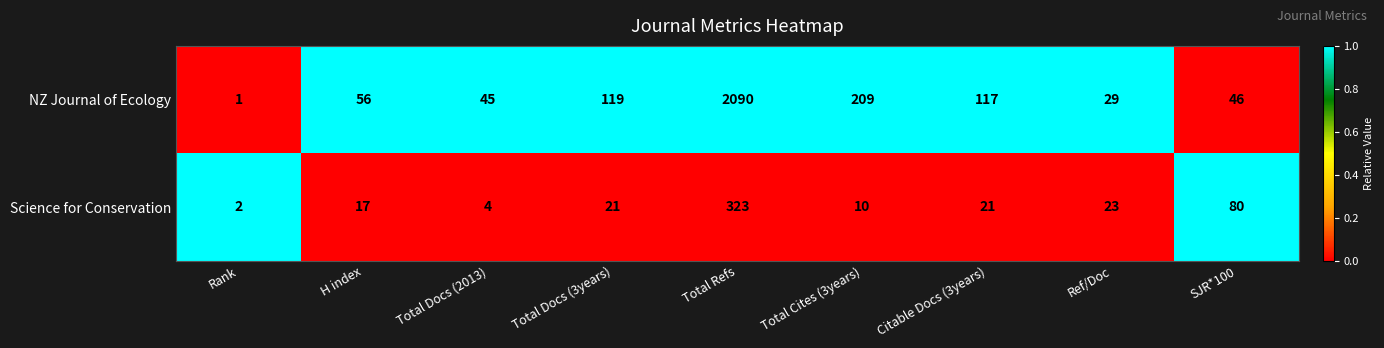

The Science for Conservation series shows 80 at SJR*100. True or false?

True